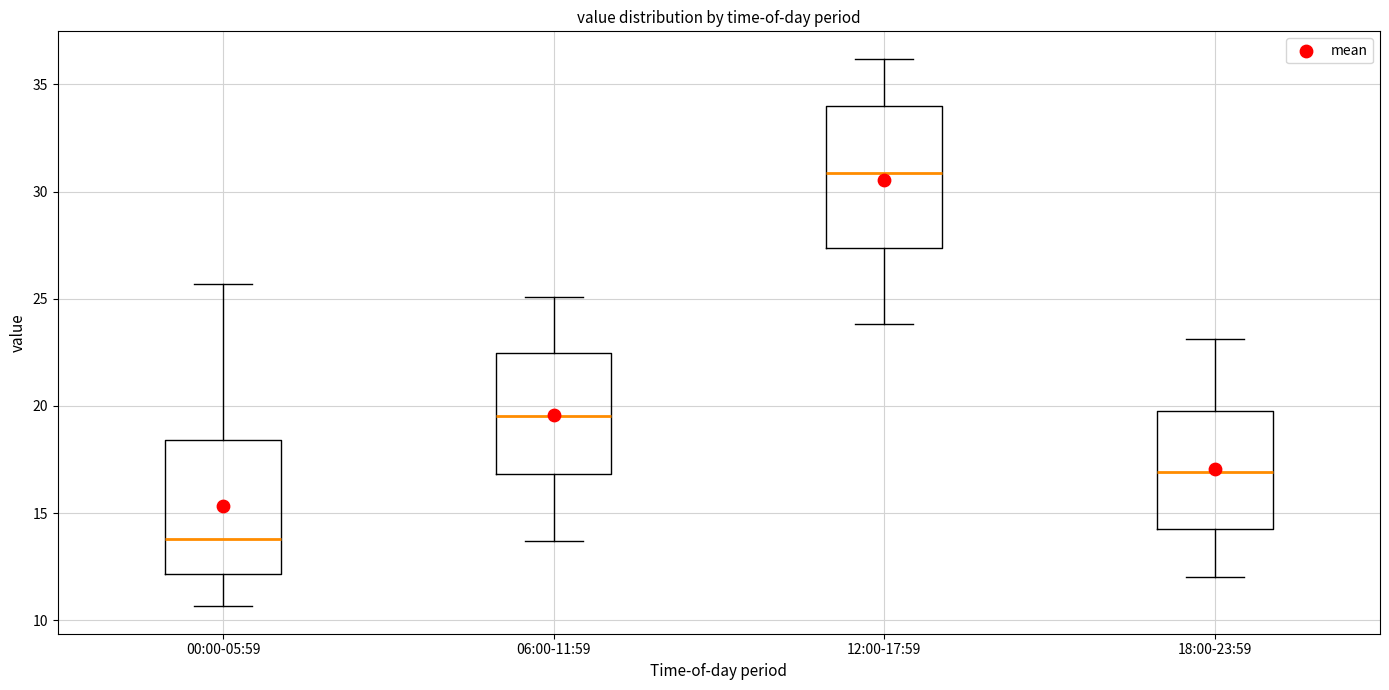

Where does the median line of the box for 12:00-17:59 sit on the y-axis? The values are not printed on the chart, so give them approximately, as read against the axis.

31.0